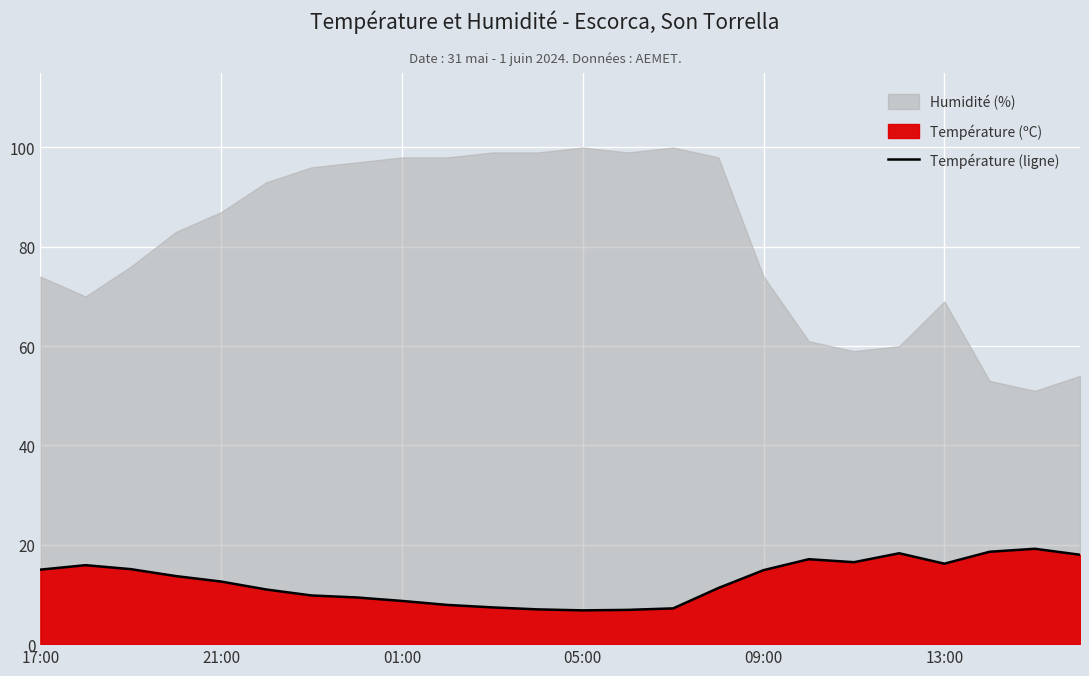

What is the sum of the values at 10 and 23?

25.4